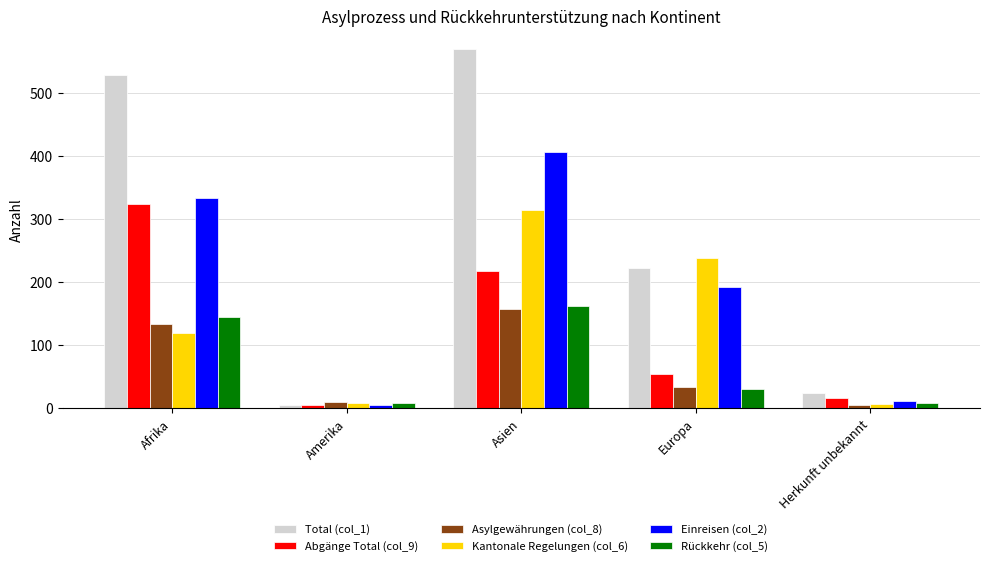

What is the difference between the Kantonale Regelungen (col_6) values at Europa and Amerika?

231